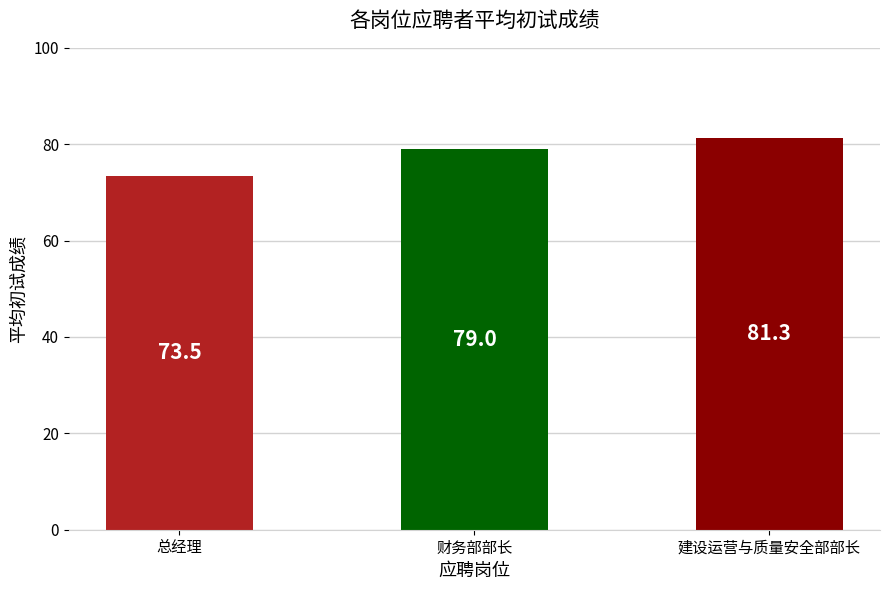

How many bars are there in total?

3